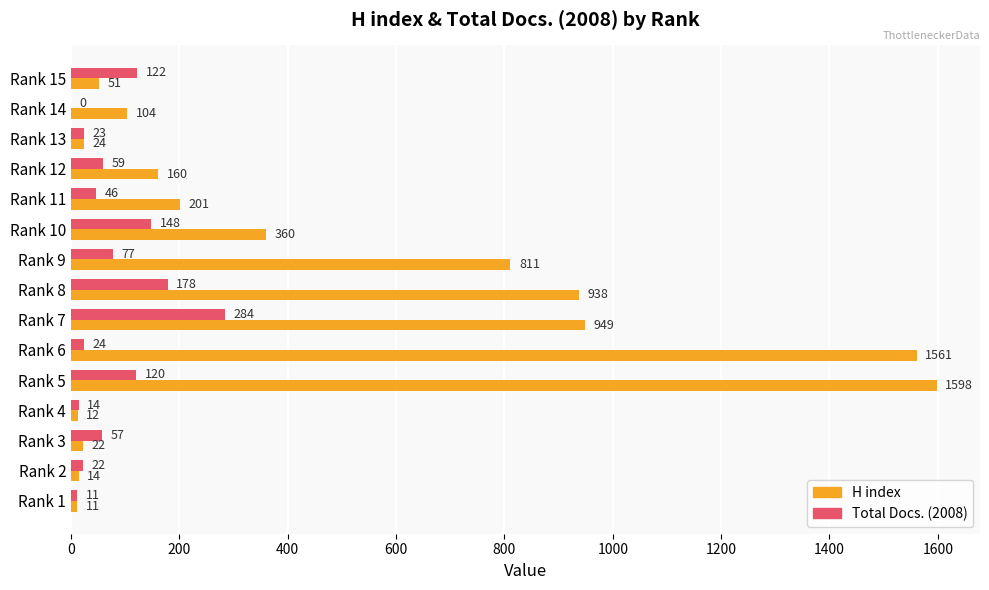

At which label does H index reach its peak?

Rank 5